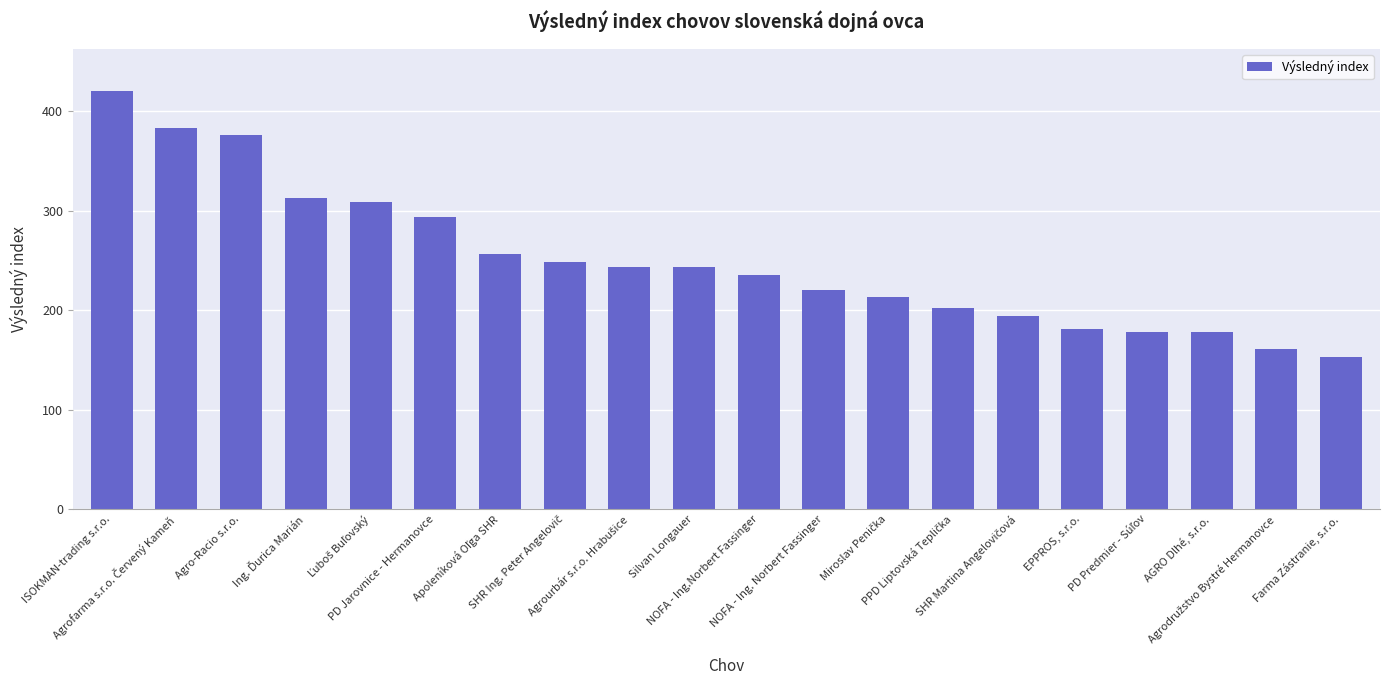

What is the maximum value shown in the chart?

420.6